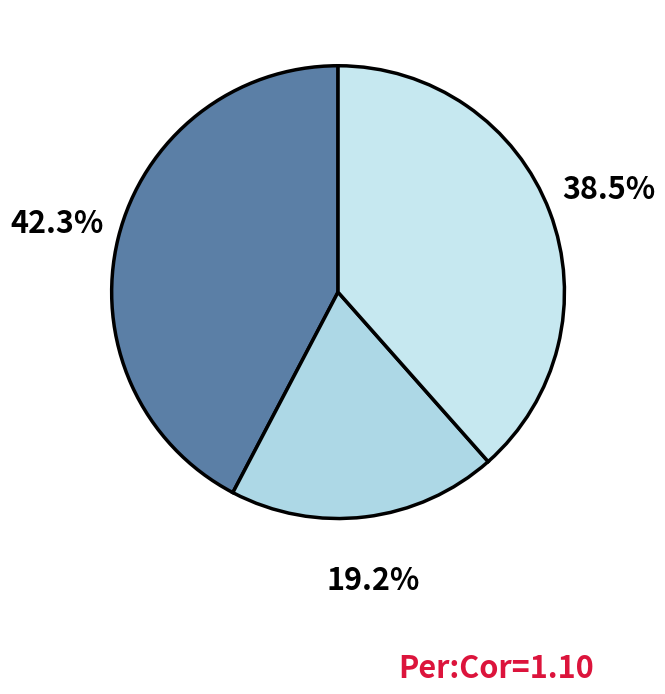

How many segments does this pie chart have?

3